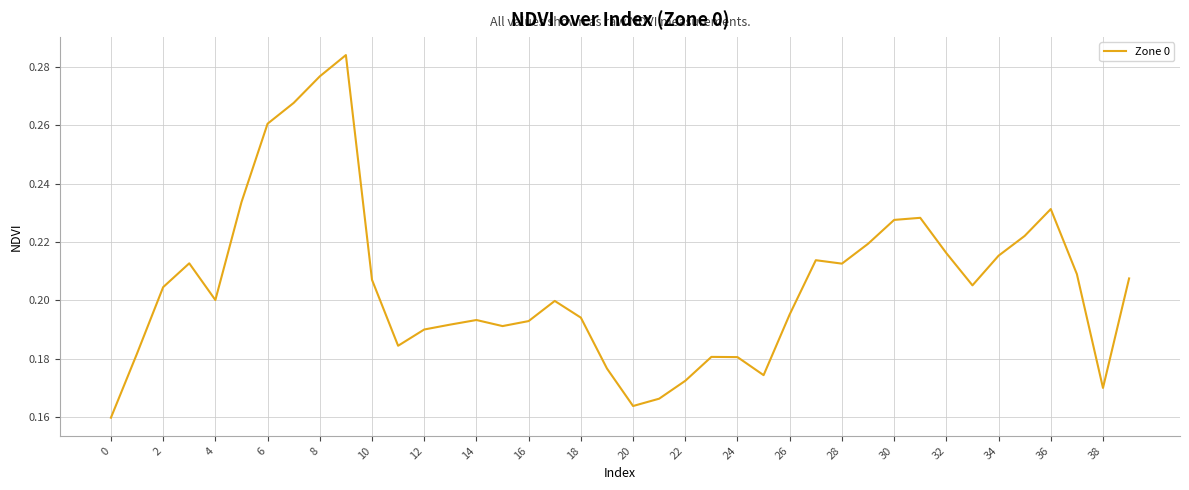

Is this an area chart (filled region under the line)?

No